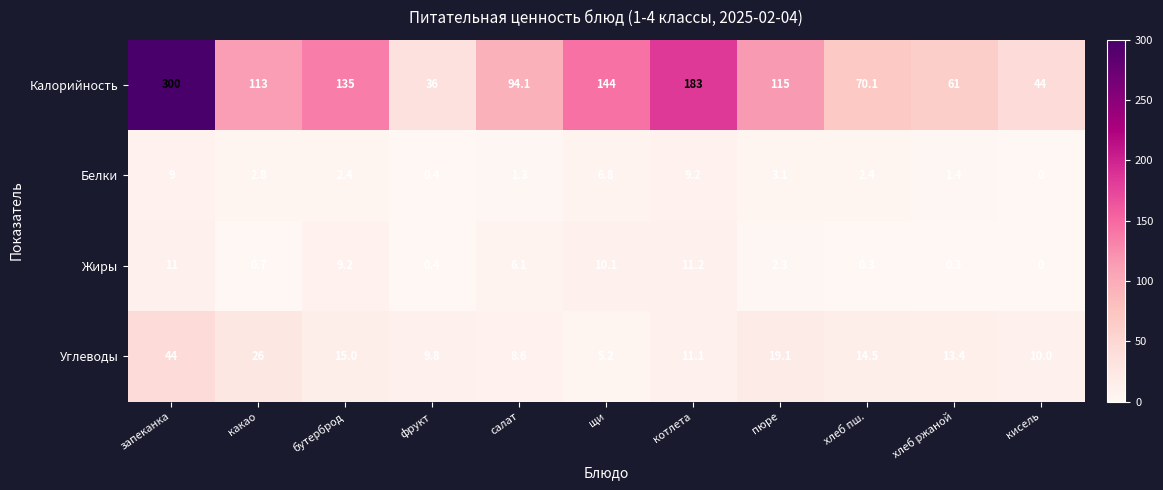

What is the maximum value shown in the chart?

300.0